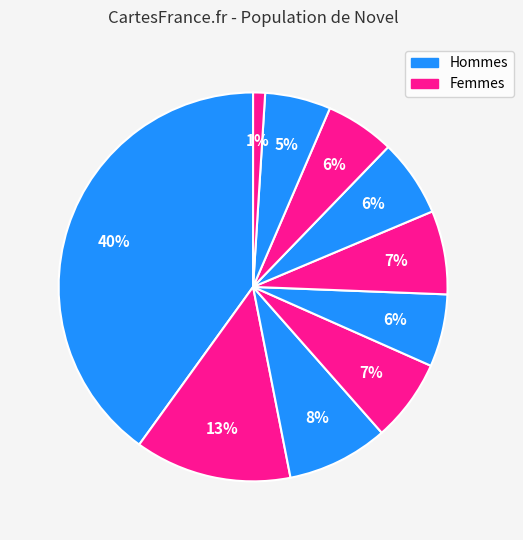

How many slices are in this pie chart?

10